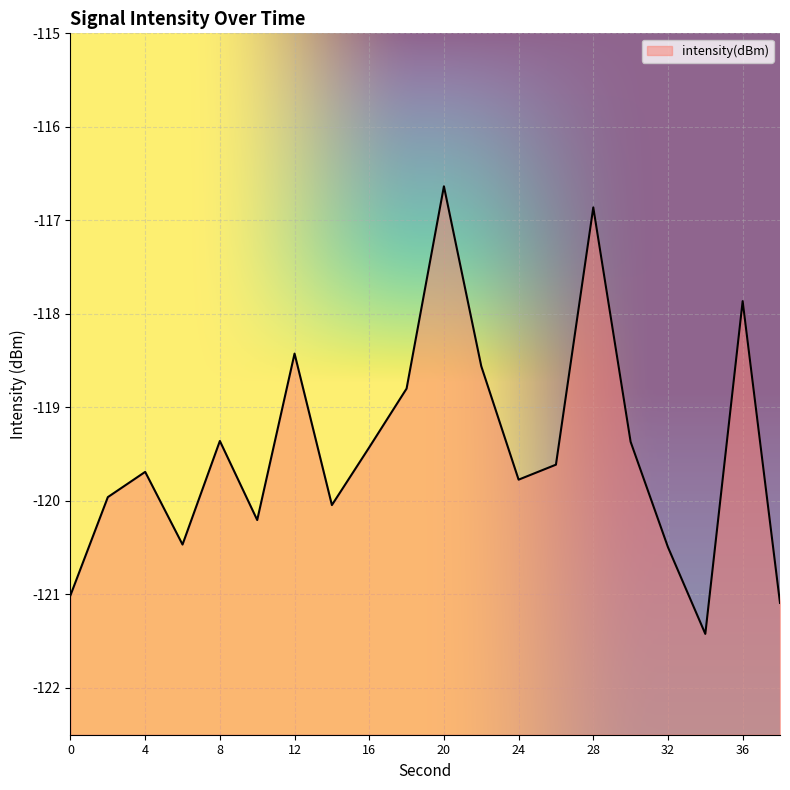

How many points are higher than both their immediate neighbors (excluding endpoints)?

6